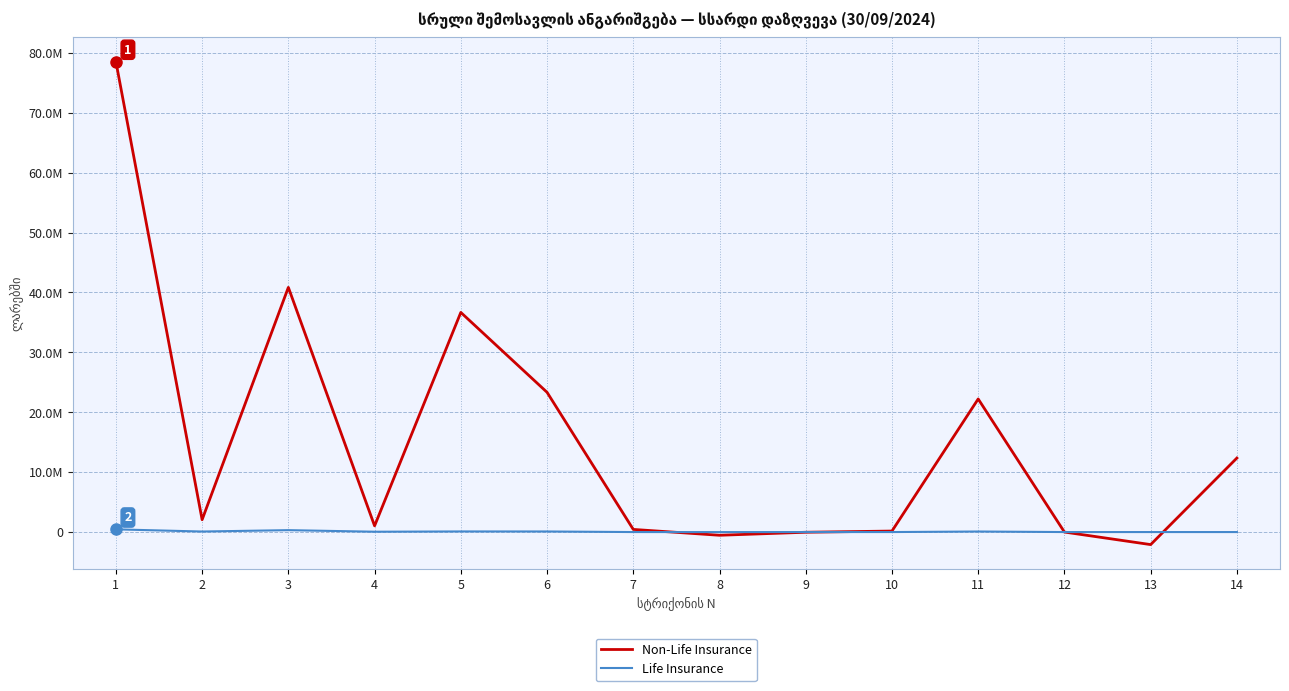

Which series has the largest total across all categories?

Non-Life Insurance